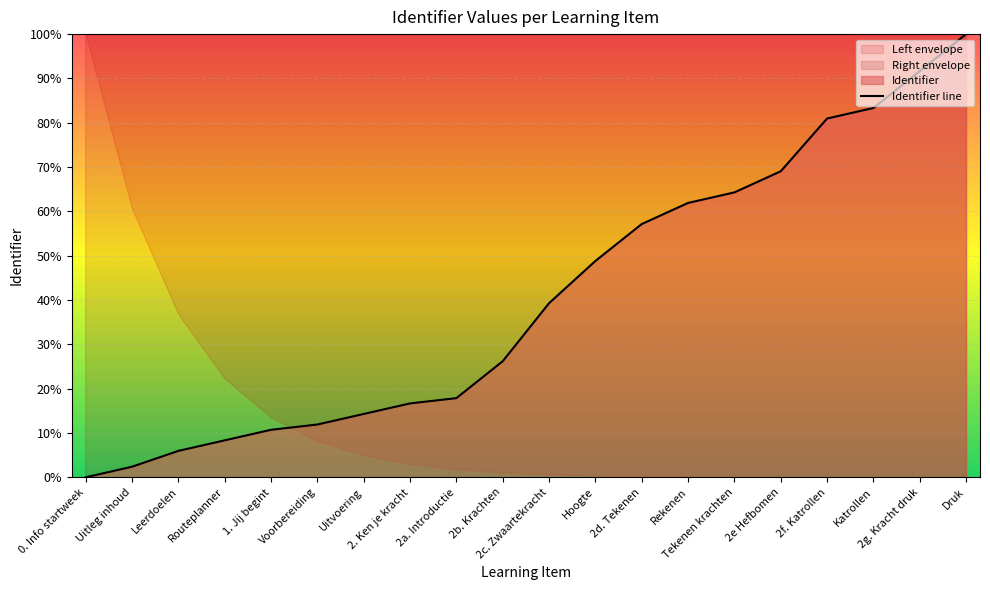

What is the label of the 18th point from the right?

Leerdoelen